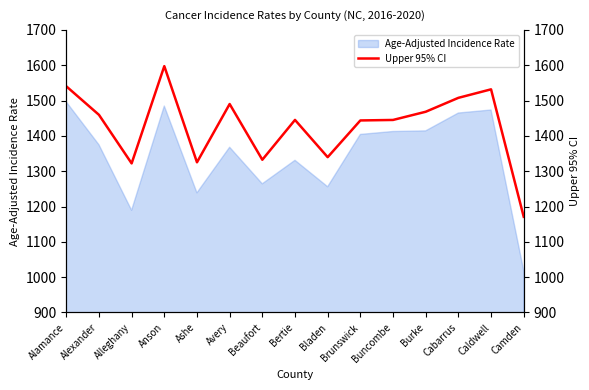

The Age-Adjusted Incidence Rate series shows 486.7 at Beaufort. True or false?

False